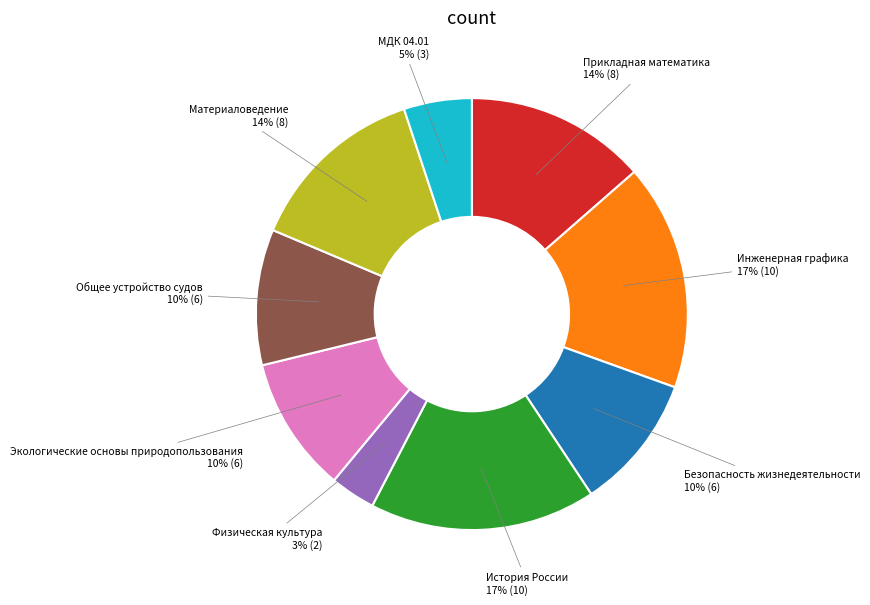

Which slice is the smallest?

Физическая культура